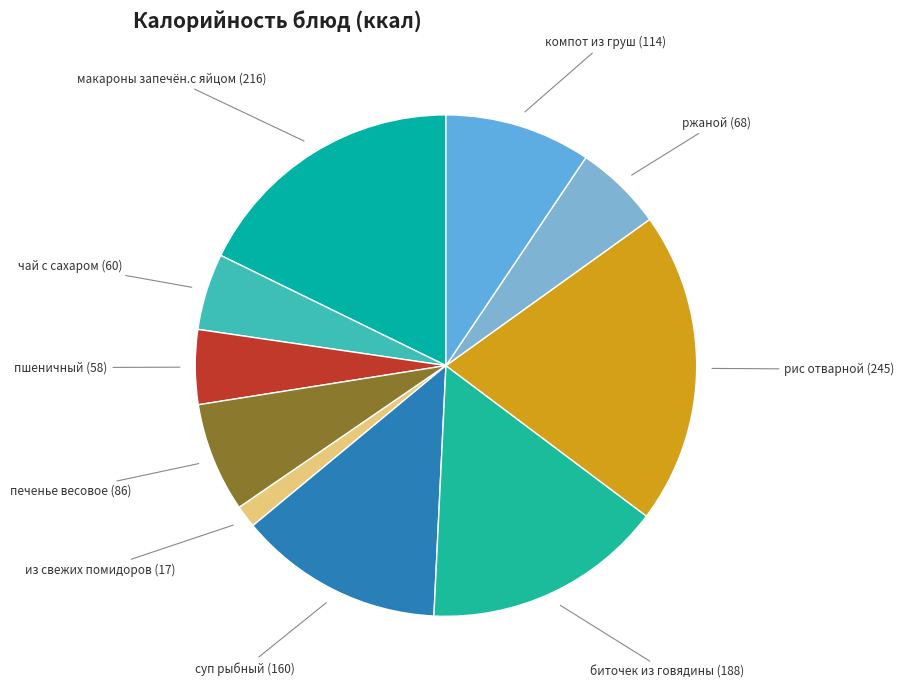

How many slices are in this pie chart?

10